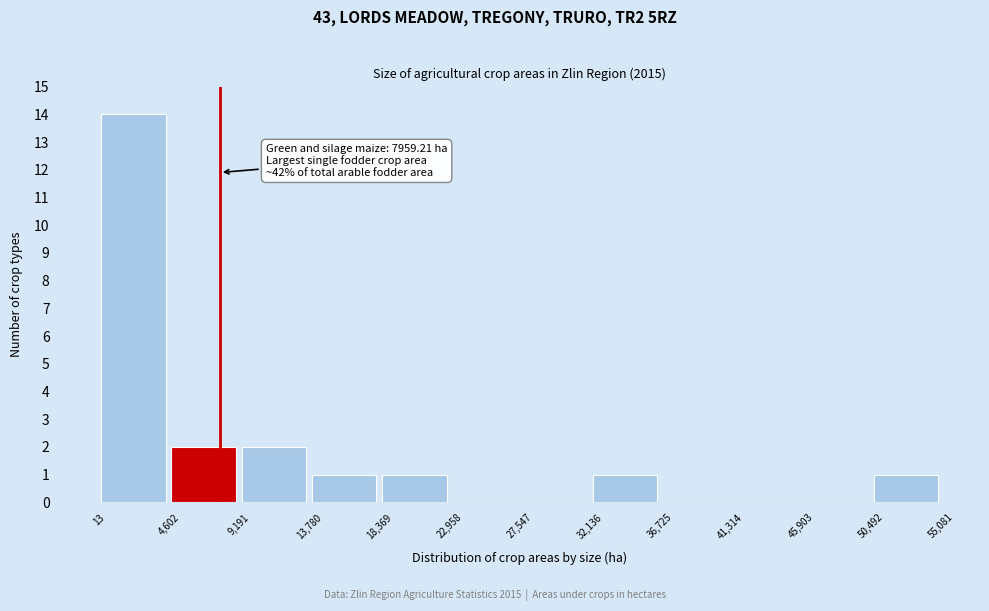

Over which range of the x-axis is the bar tallest?

13 to 4,602